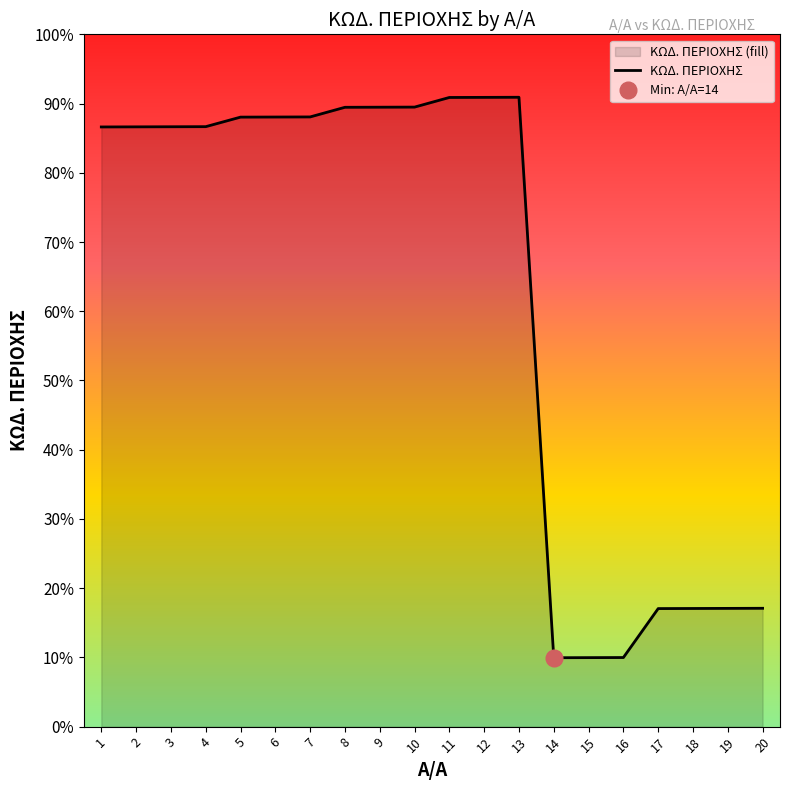

The value at 6 is 3622. True or false?

False